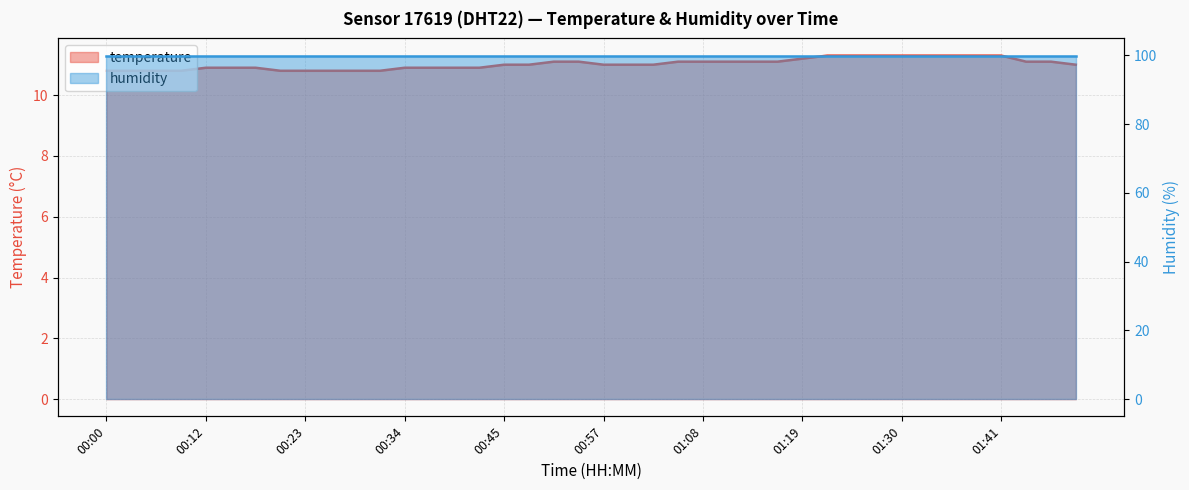

What is the label of the 16th point from the right?

01:08